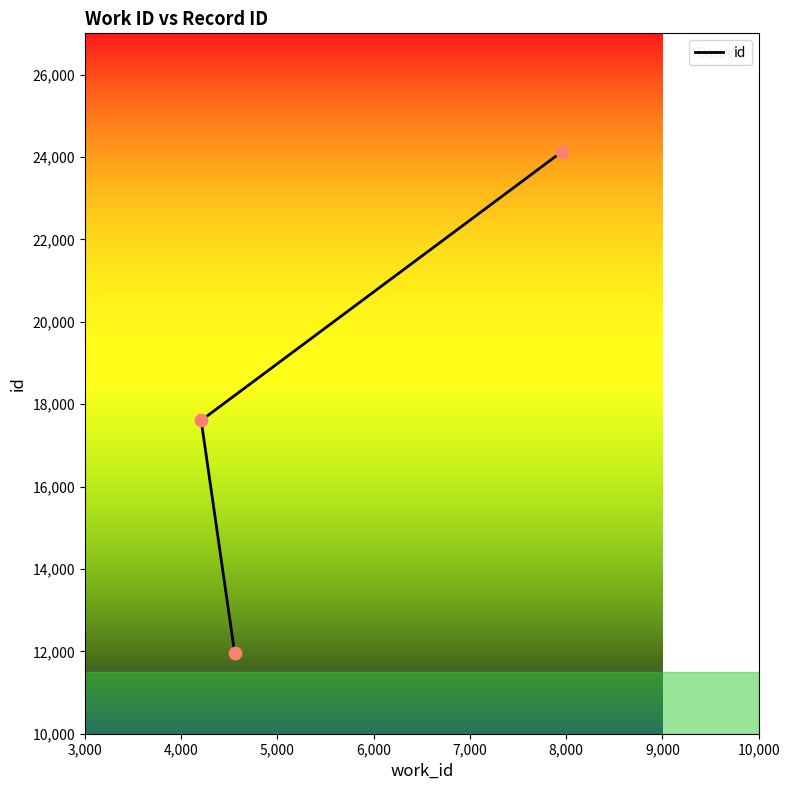

What is the change in value from 3,000 to 4,000?

+5633